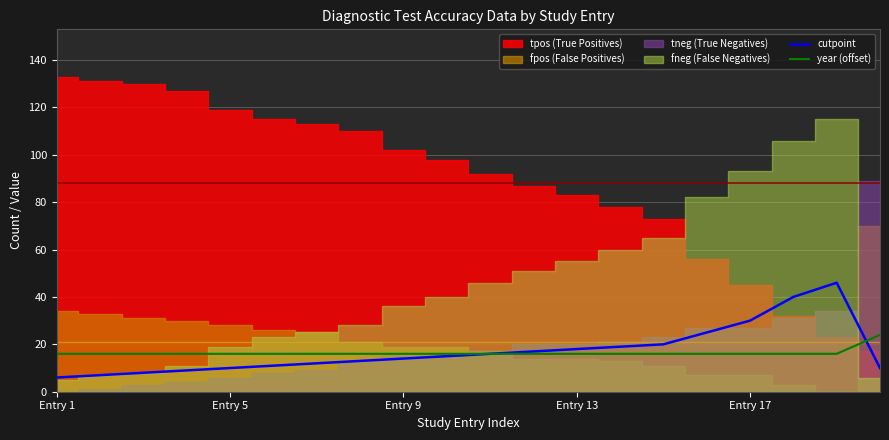

What is the highest value of the cutpoint series?

46